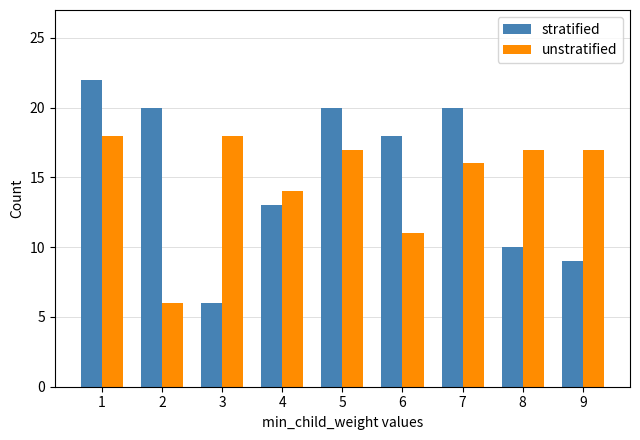

At 3, list the series in order from smallest to largest.

stratified, unstratified